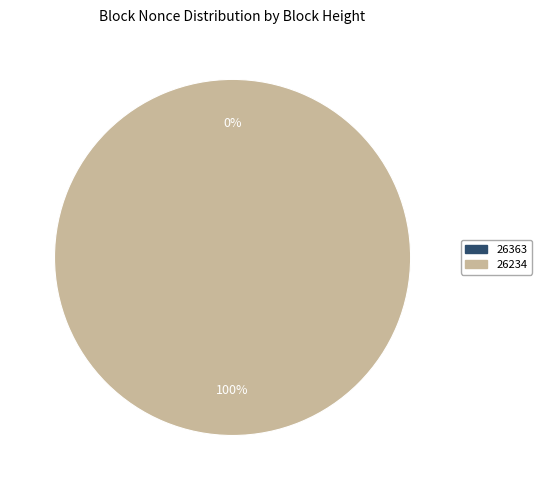

To the nearest percent, what percentage of the pie is 26234?

100%